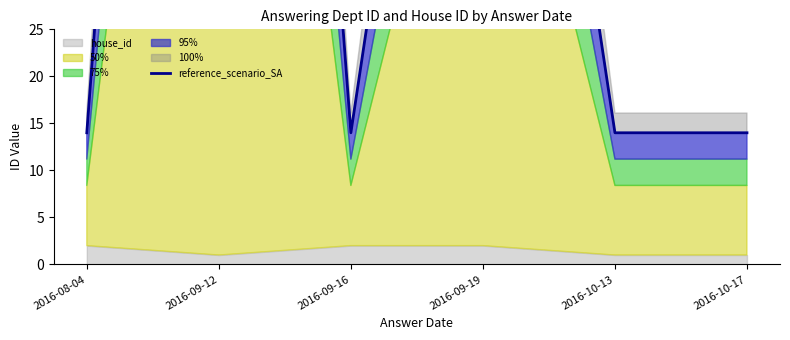

True or false: the data shows 14.0 at 2016-08-04.

True